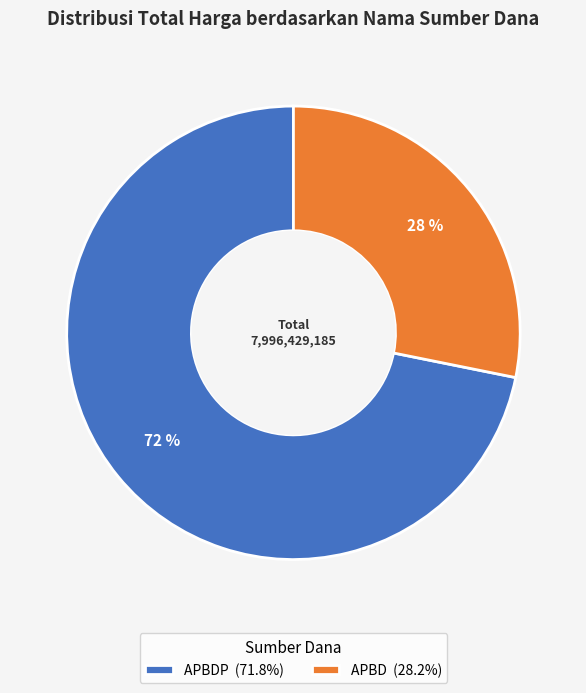

How many segments does this pie chart have?

2